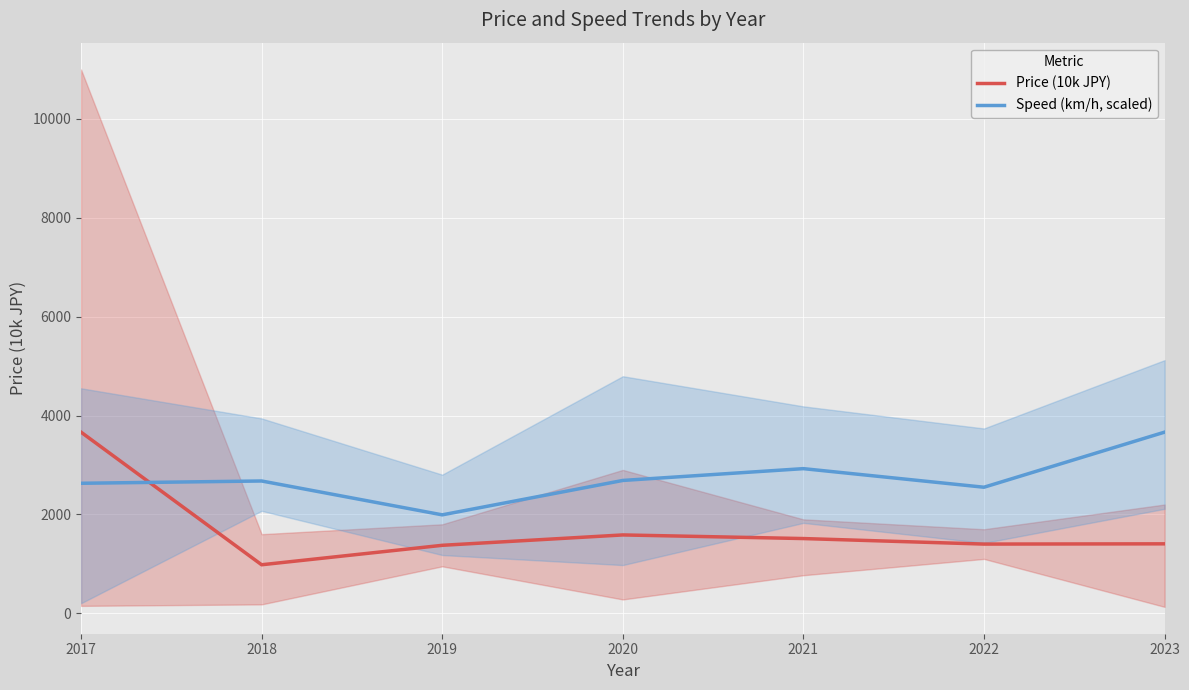

What is the value of the Price (10k JPY) point at the 6th from the left?

1400.0